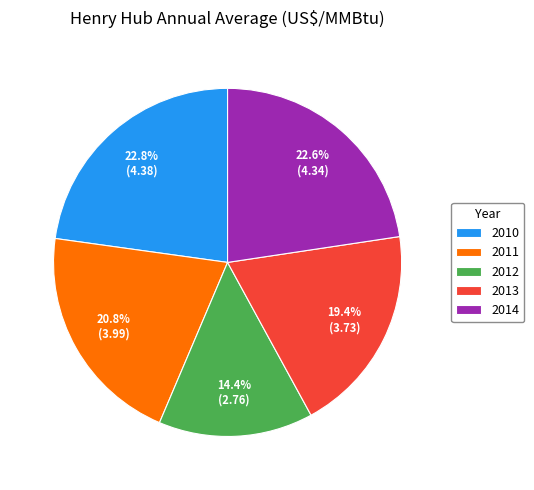

Combined, what portion of the pie is 2013 and 2011?

40.2%